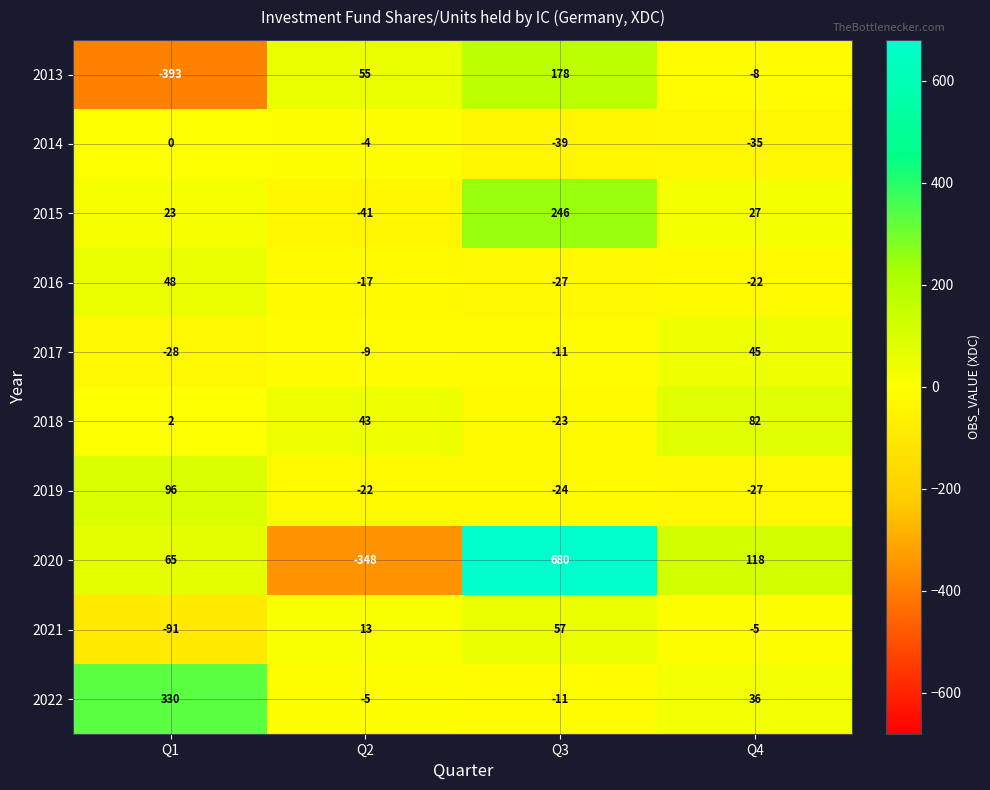

How many values in the 2014 series exceed -4?

1